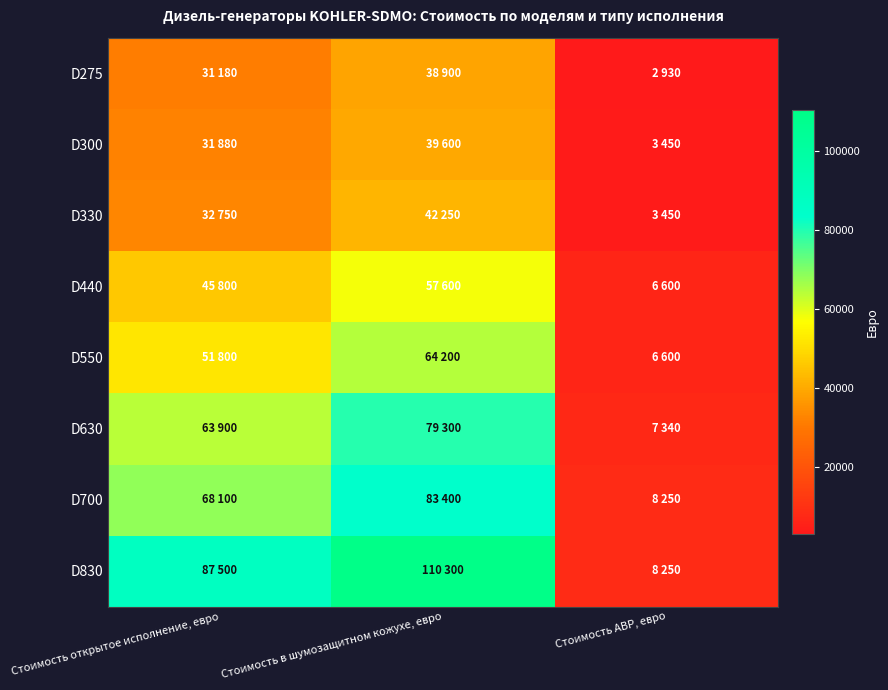

Which has a higher value, Стоимость в шумозащитном кожухе, евро or Стоимость открытое исполнение, евро?

Стоимость в шумозащитном кожухе, евро